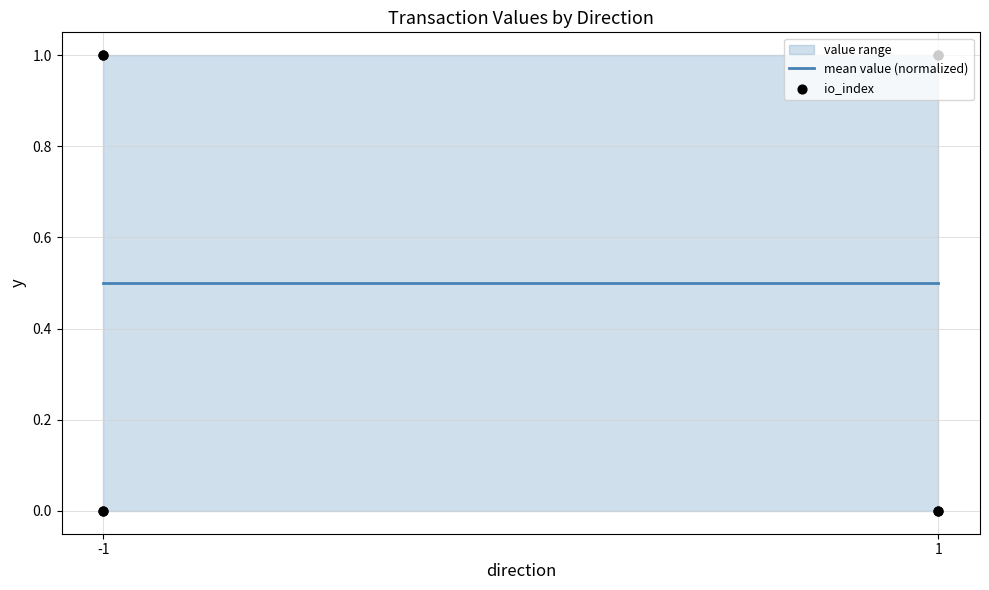

At which category is the sum across all series the highest?

-1